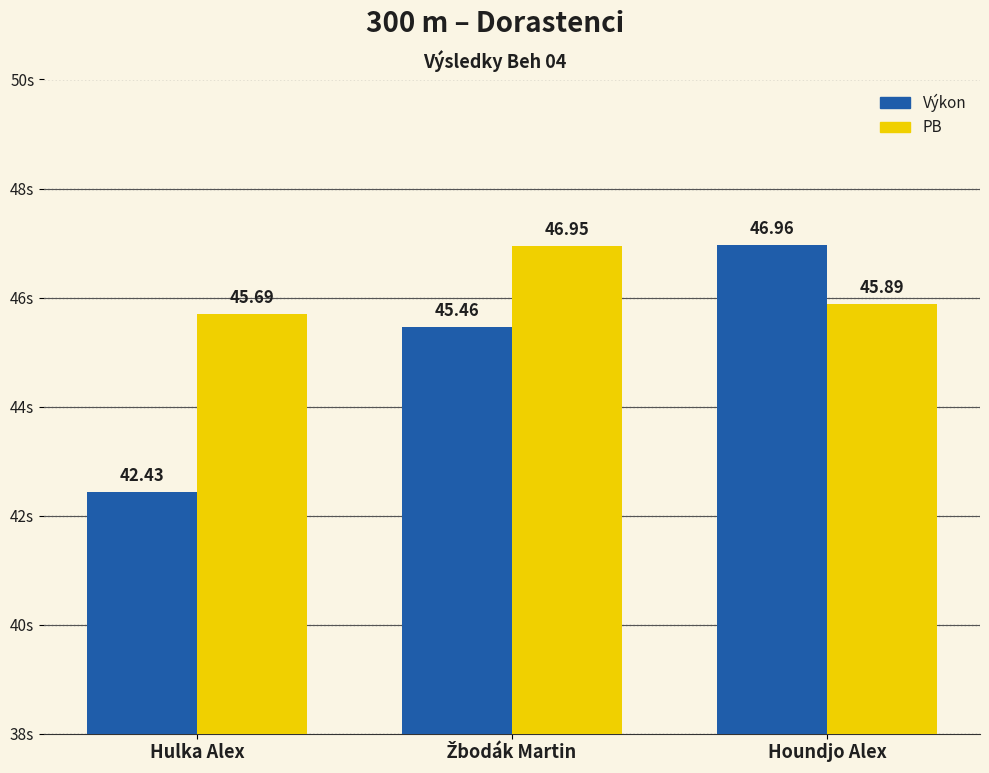

Is it true that PB equals 23.2 at Hulka Alex?

False